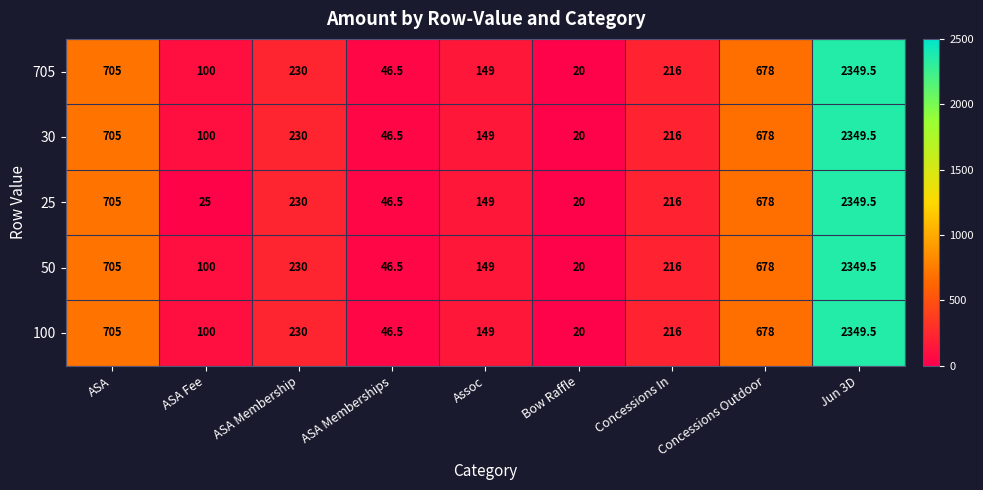

List the labels in order of 30 value, smallest first.

Bow Raffle, ASA Memberships, ASA Fee, Assoc, Concessions In, ASA Membership, Concessions Outdoor, ASA, Jun 3D